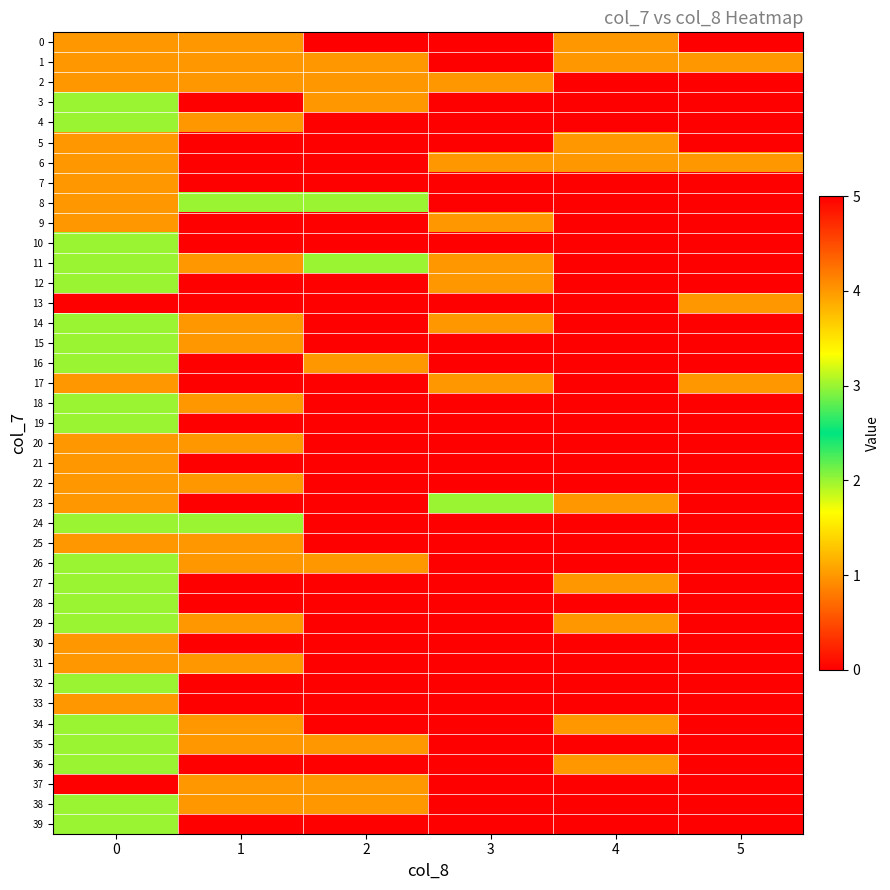

What is the total value across all series at 0?

102